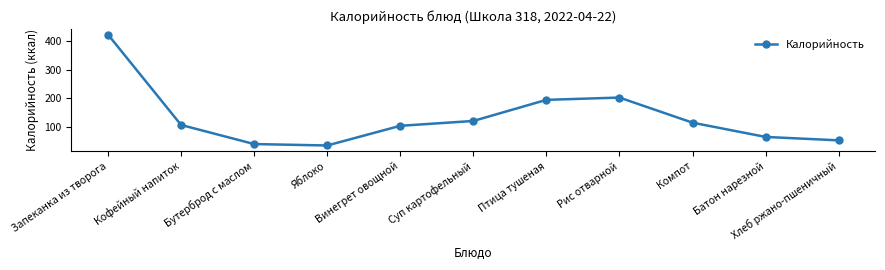

What is the maximum value shown in the chart?

424